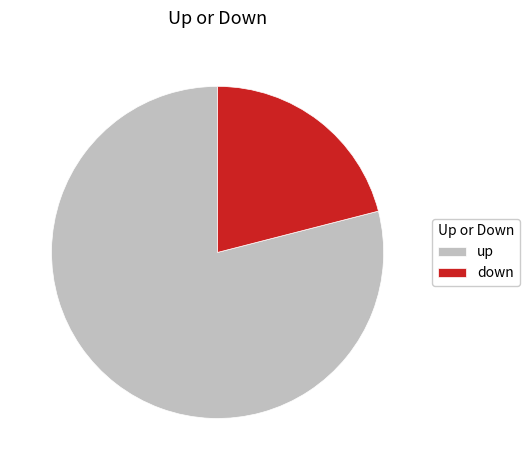

True or false: up accounts for 91% of the total.

False